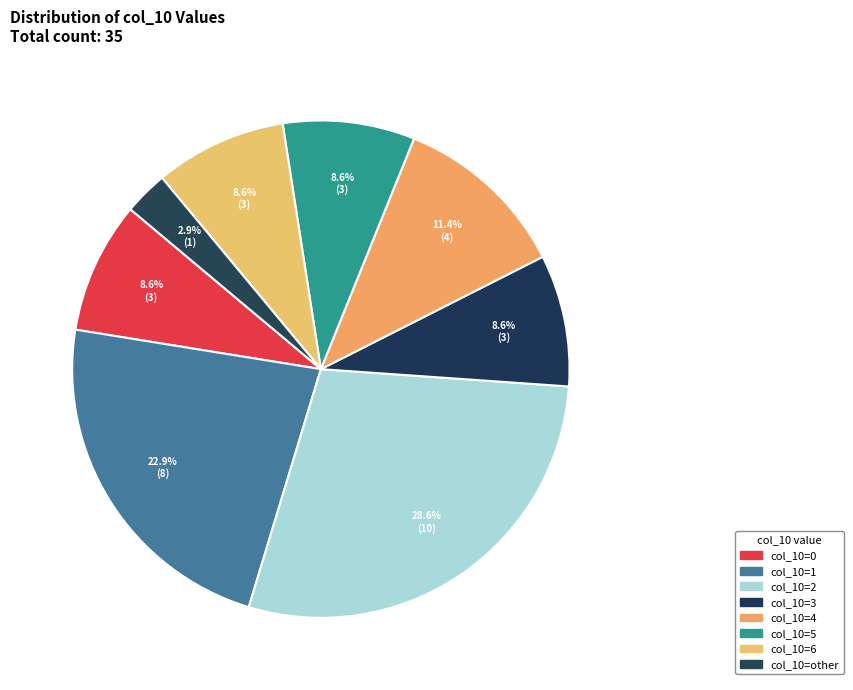

How many slices are in this pie chart?

8